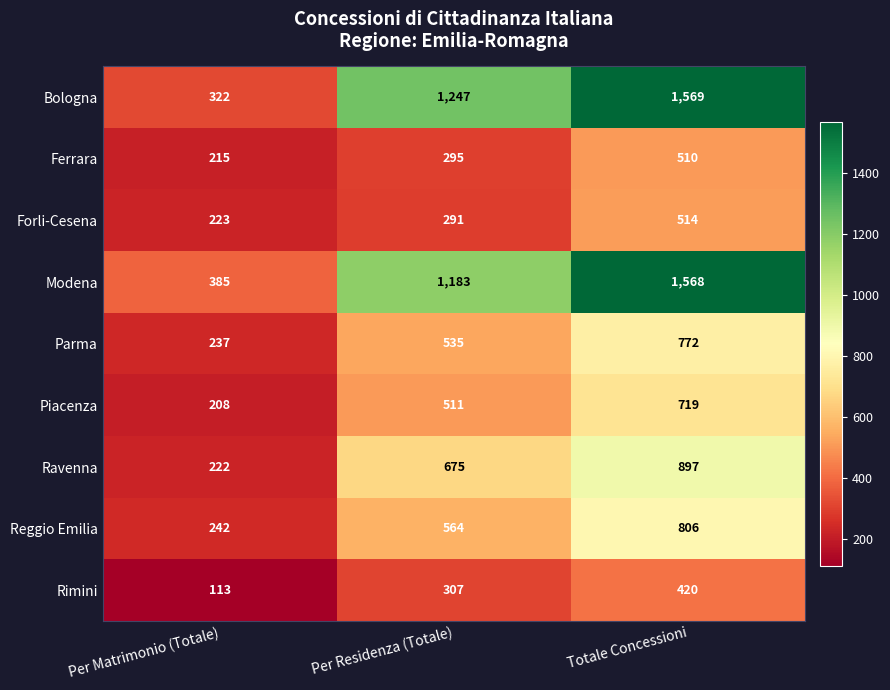

What is the greatest value displayed?

1569